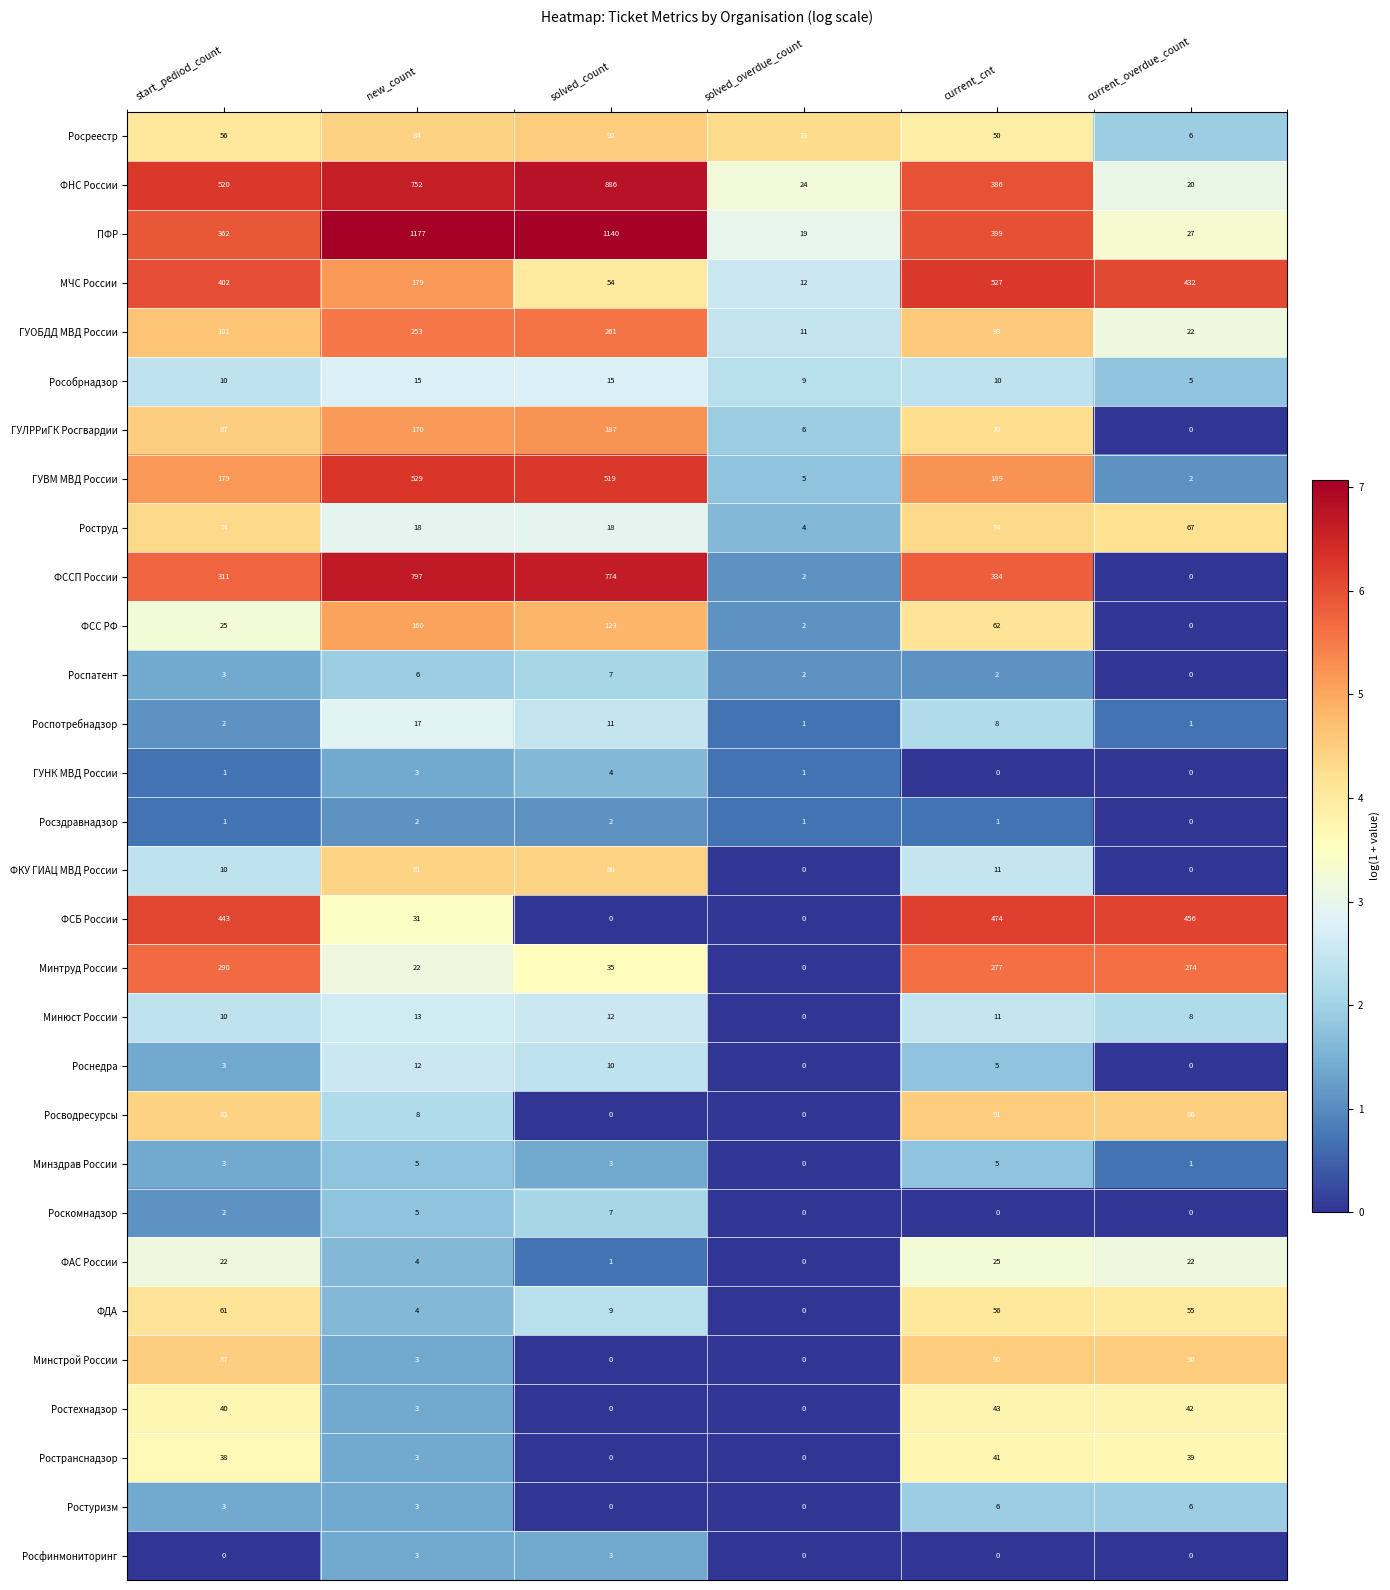

What is the approximate value of Росреестр at current_cnt?

50